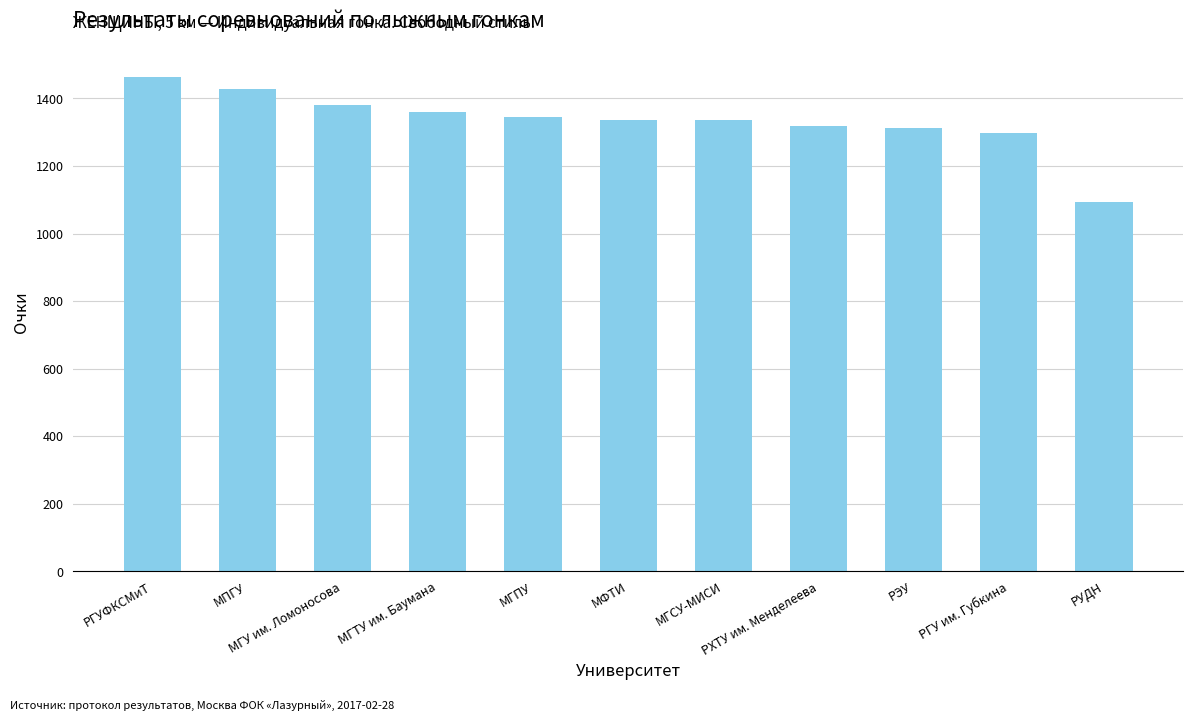

What is the value of the 6th bar from the left?

1337